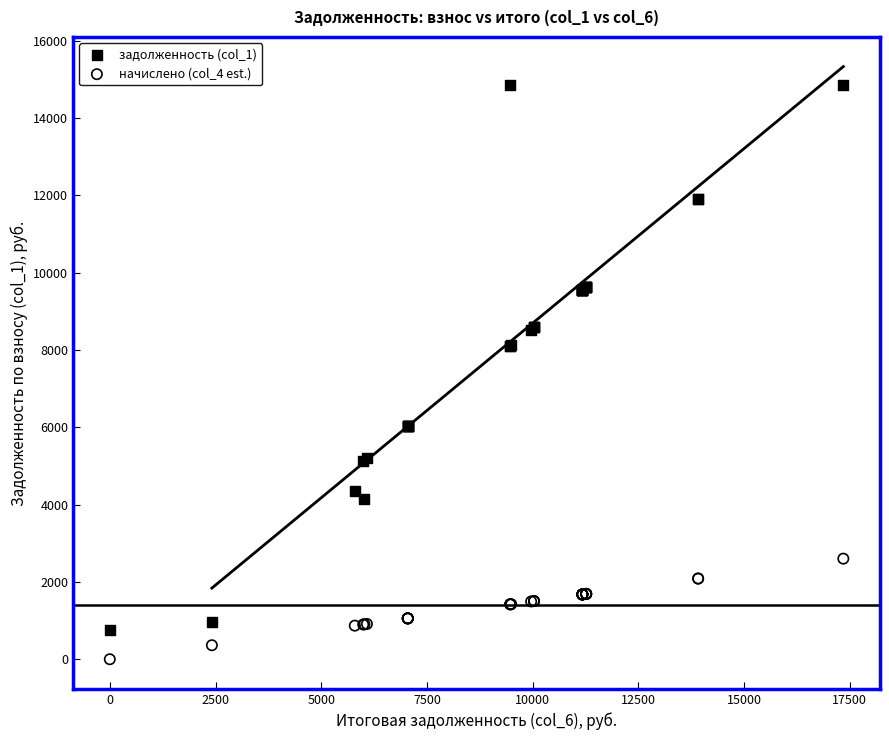

Which series has the widest spread of Y values?

задолженность (col_1)